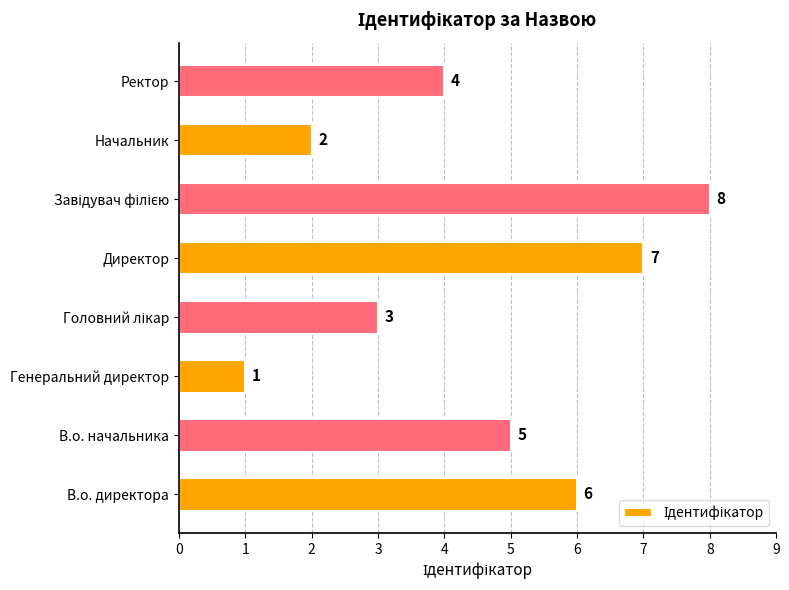

What is the maximum value shown in the chart?

8